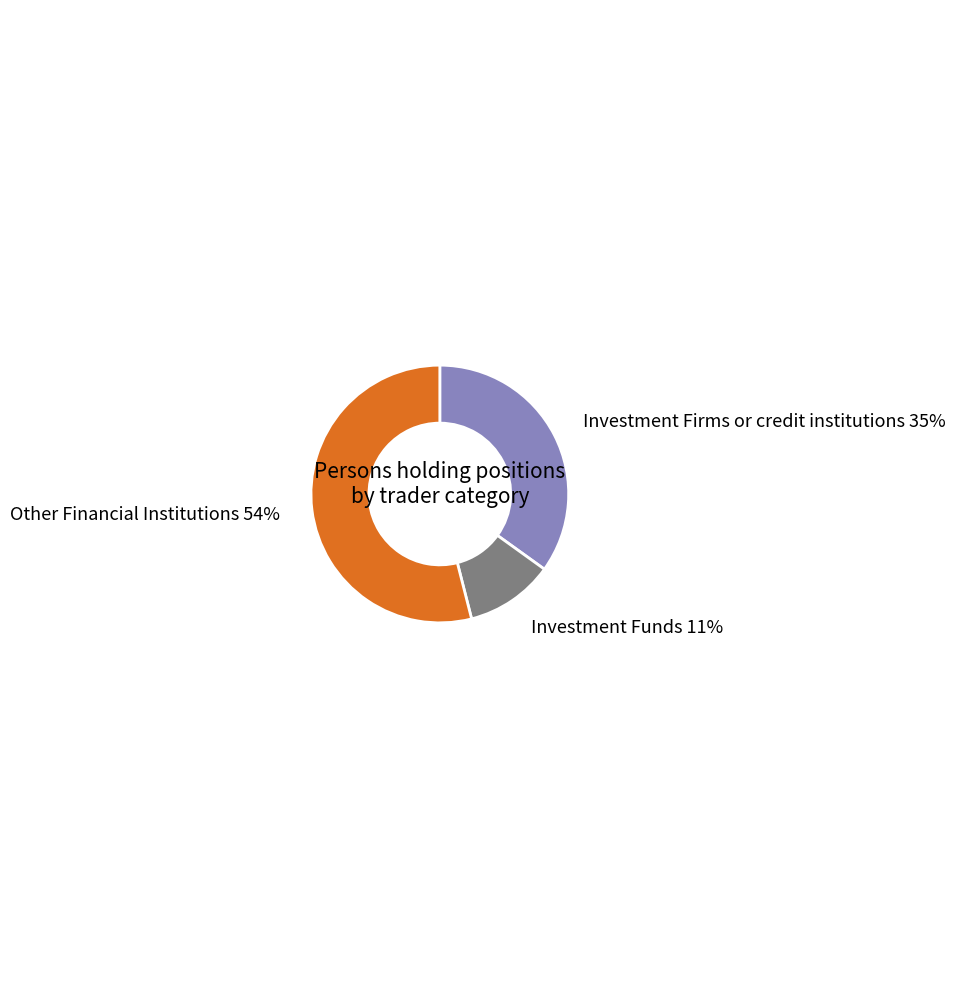

What is the ratio of the value at Investment Funds to the value at Other Financial Institutions?

0.2